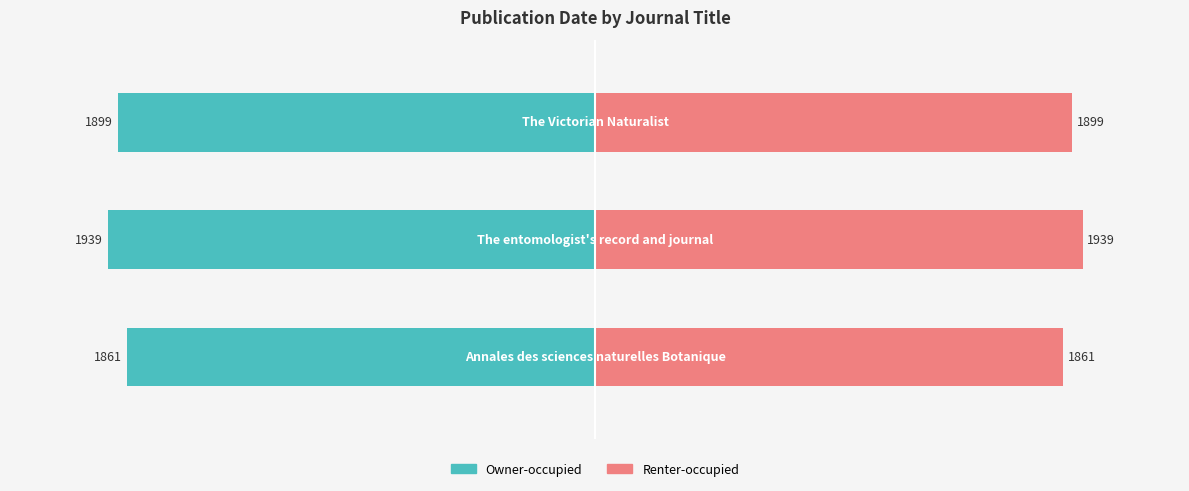

How many values in the Renter-occupied series exceed 97?

2